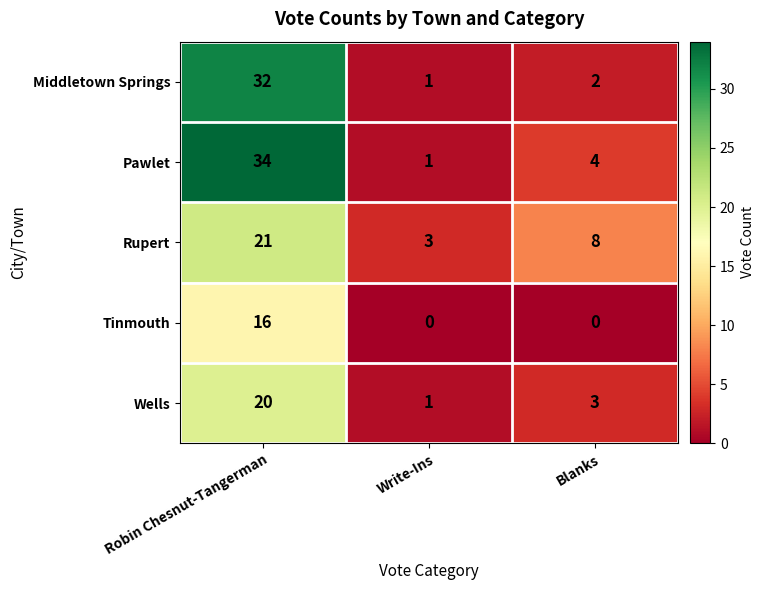

Reading left to right, what are all the values shown in this chart?

Middletown Springs: 32	1	2
Pawlet: 34	1	4
Rupert: 21	3	8
Tinmouth: 16	0	0
Wells: 20	1	3